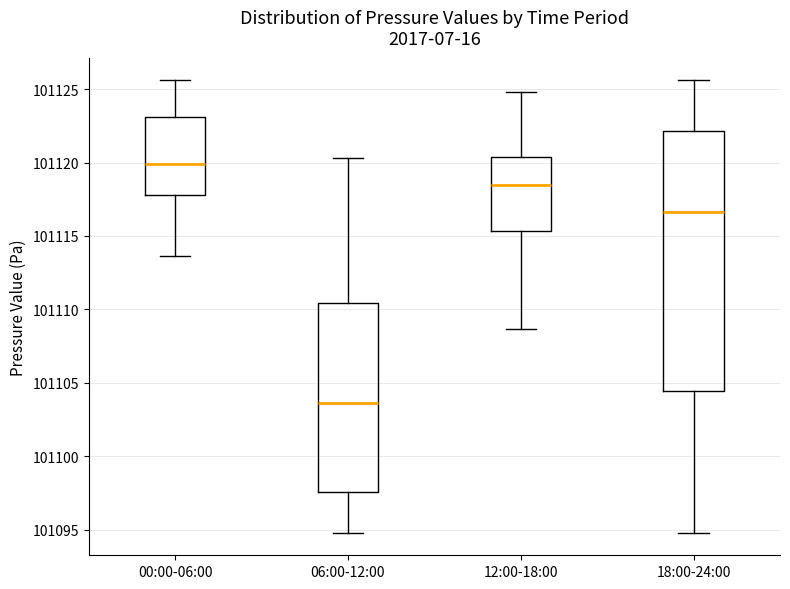

Comparing the boxes themselves (not the whiskers), which one is the tallest?

18:00-24:00